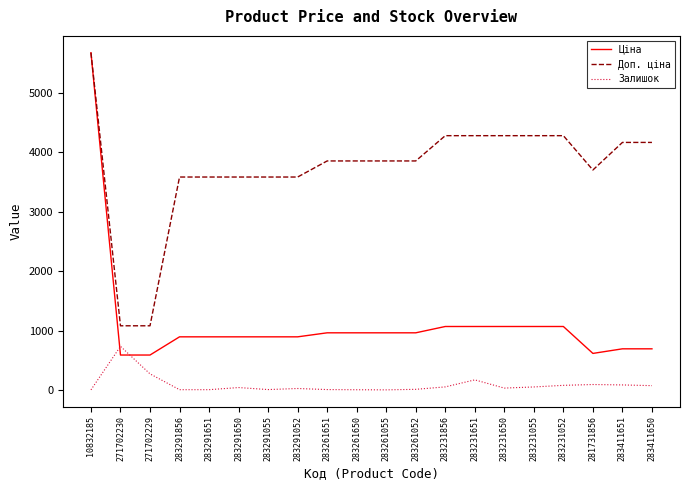

True or false: Доп. ціна and Залишок intersect in this chart.

False